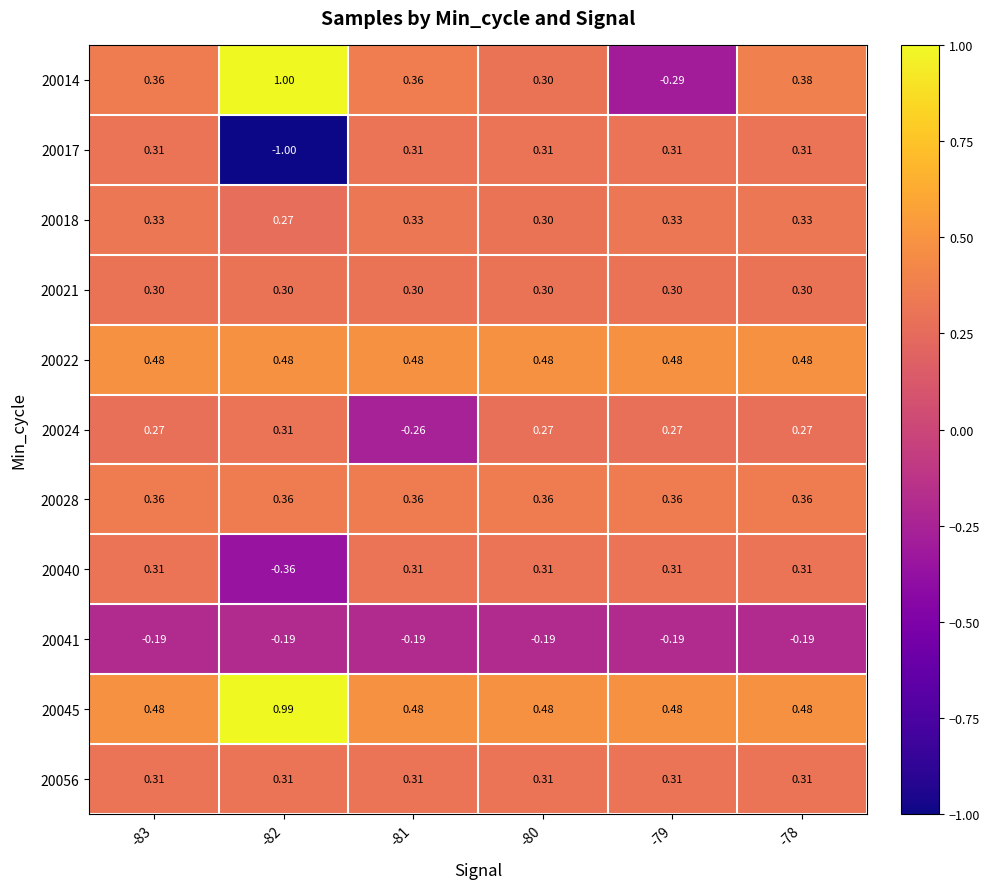

Is the value of 20017 at -80 greater than the value of 20014 at -80?

Yes